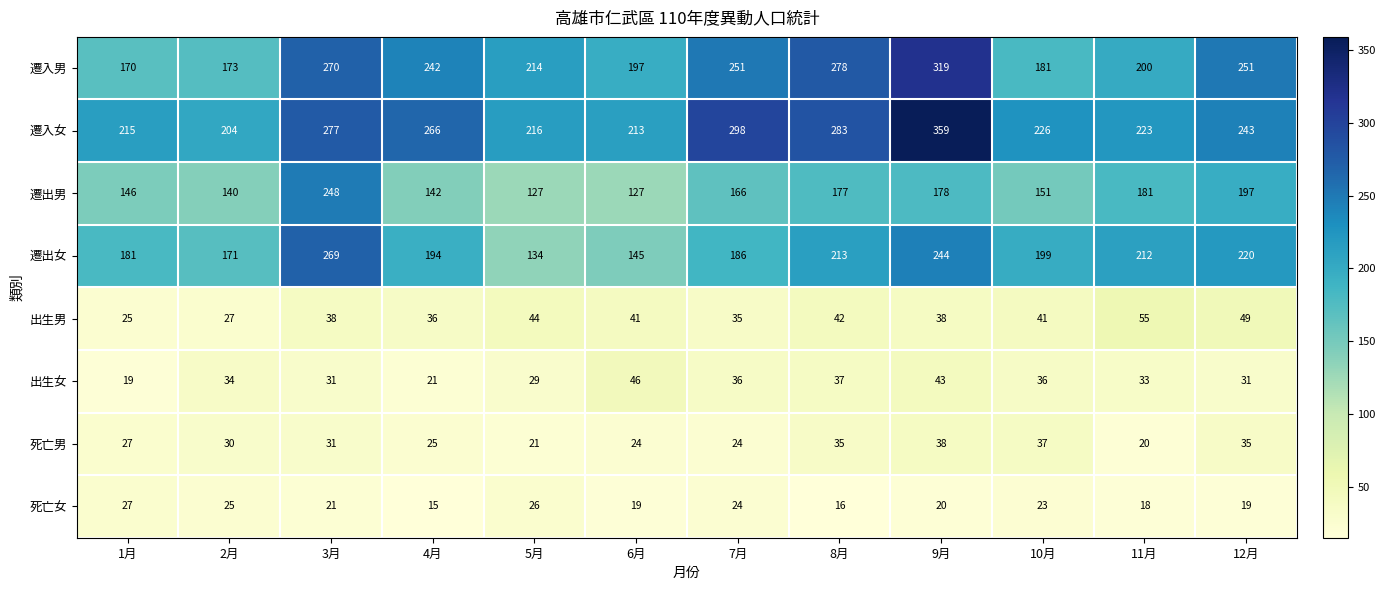

Which series has the largest total across all categories?

遷入女